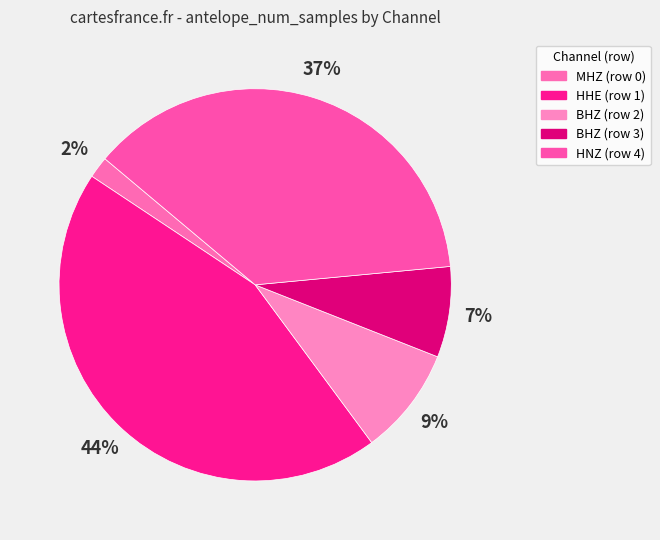

Count the number of slices in the pie.

5